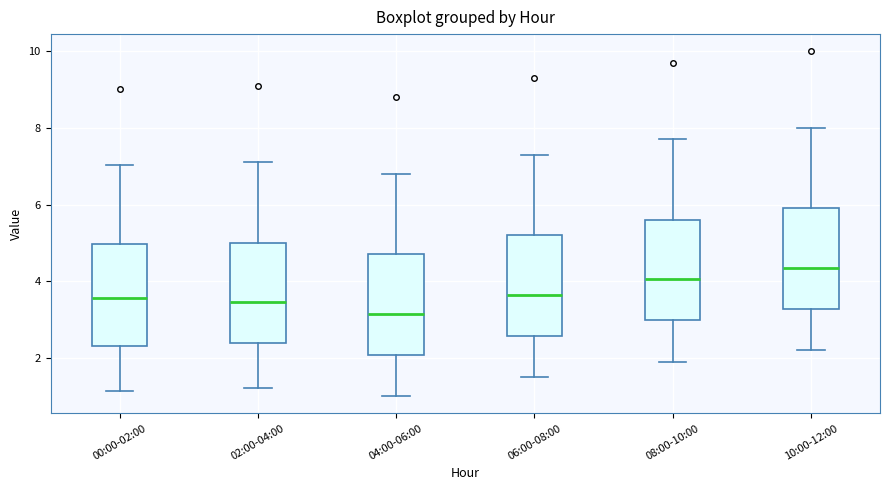

Reading left to right, transcribe this box plot: for each box, give where its median line is, the range the box spans, and where its two whiskers end, as read against the y-axis. The values are not printed on the chart, so give them approximately, as read against the axis.

00:00-02:00: median 3.6, box 2.4 to 5.0, whiskers 1.2 to 7.0
02:00-04:00: median 3.4, box 2.4 to 5.0, whiskers 1.2 to 7.2
04:00-06:00: median 3.2, box 2.0 to 4.8, whiskers 1.0 to 6.8
06:00-08:00: median 3.6, box 2.6 to 5.2, whiskers 1.6 to 7.4
08:00-10:00: median 4.0, box 3.0 to 5.6, whiskers 2.0 to 7.8
10:00-12:00: median 4.4, box 3.2 to 6.0, whiskers 2.2 to 8.0